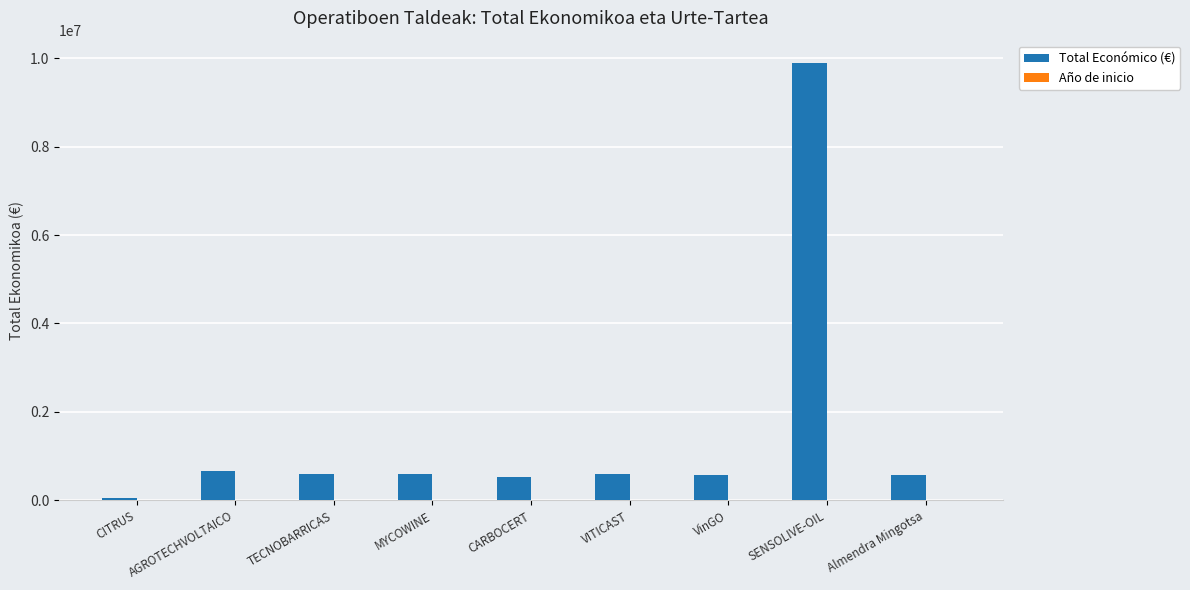

At which category does the chart reach its peak across all series?

SENSOLIVE-OIL